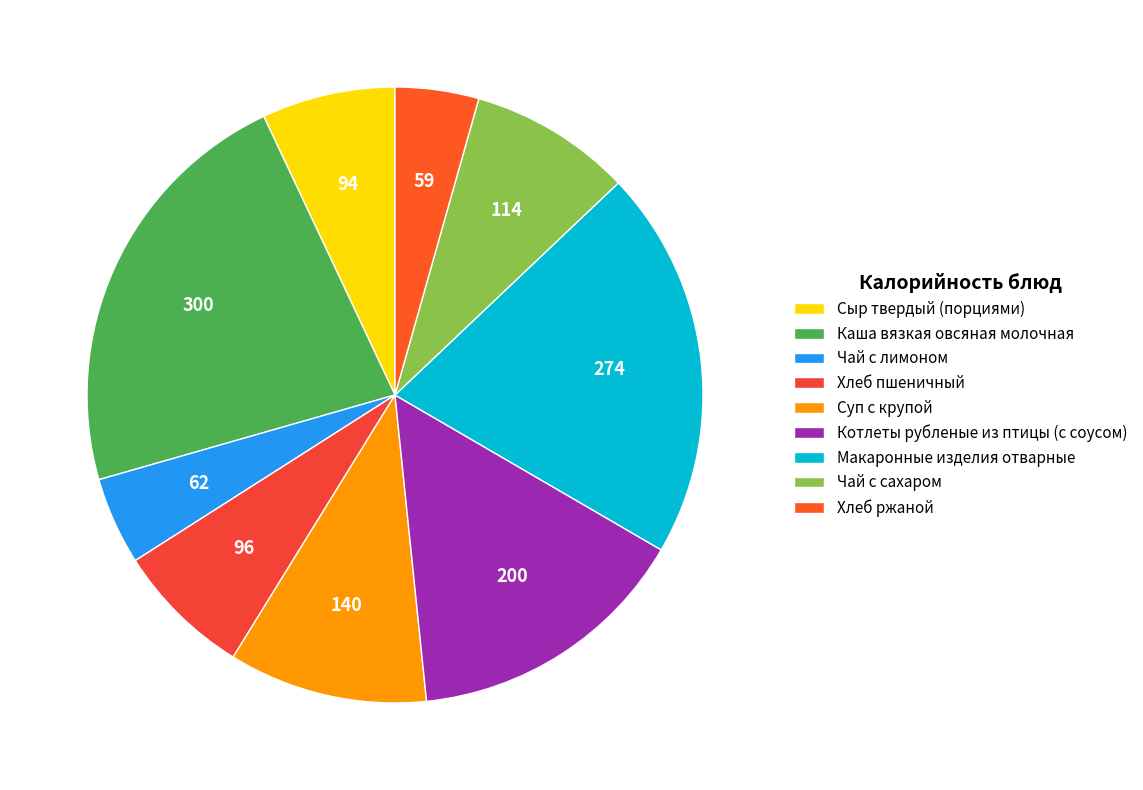

What percentage is the Хлеб пшеничный slice, to the nearest percent?

7%